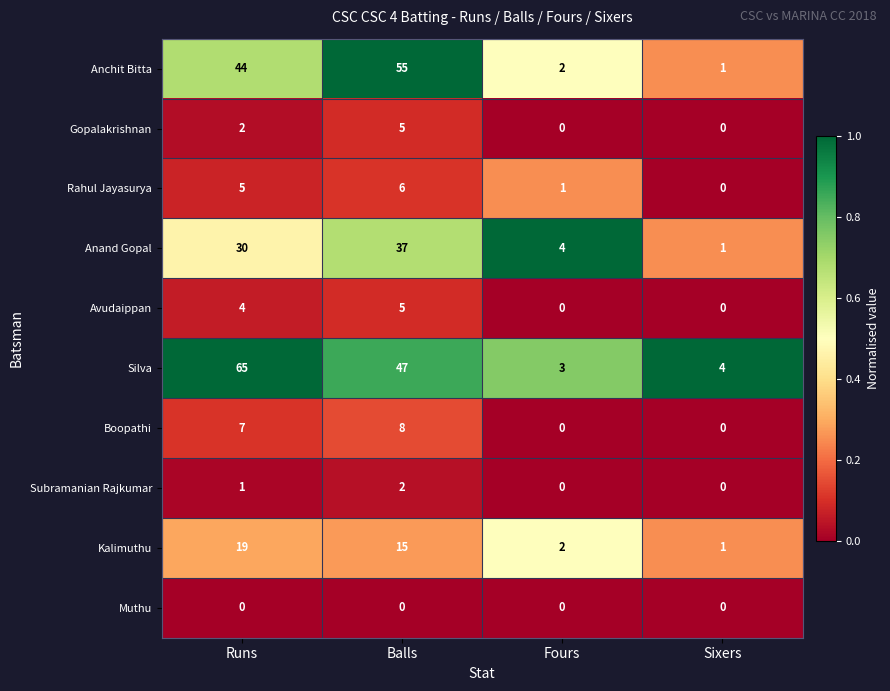

What is the difference between the Gopalakrishnan values at Balls and Sixers?

5